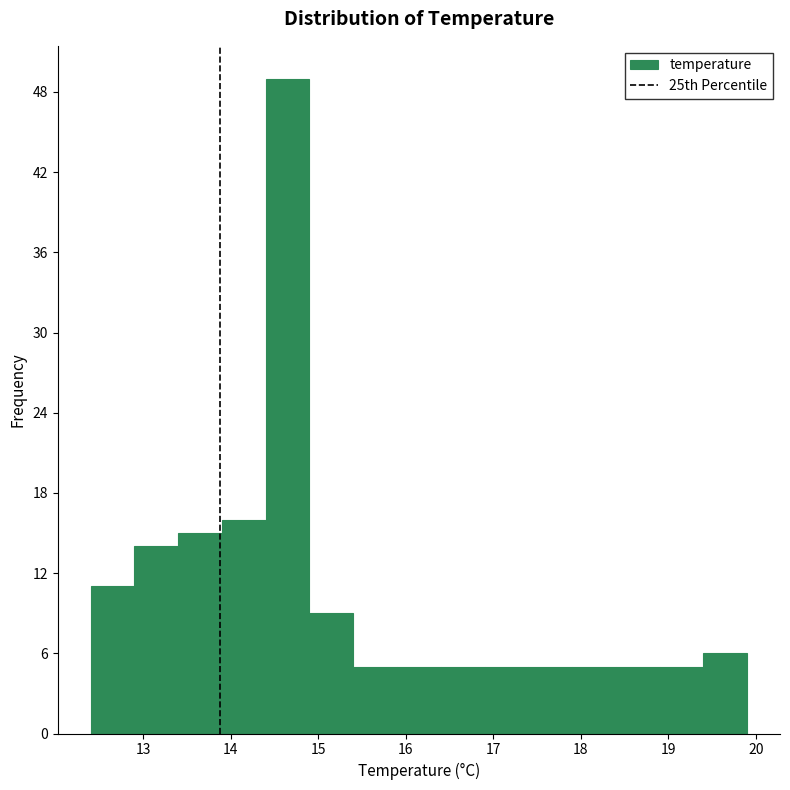

Over which range of the x-axis is the bar tallest?

14.4 to 14.9